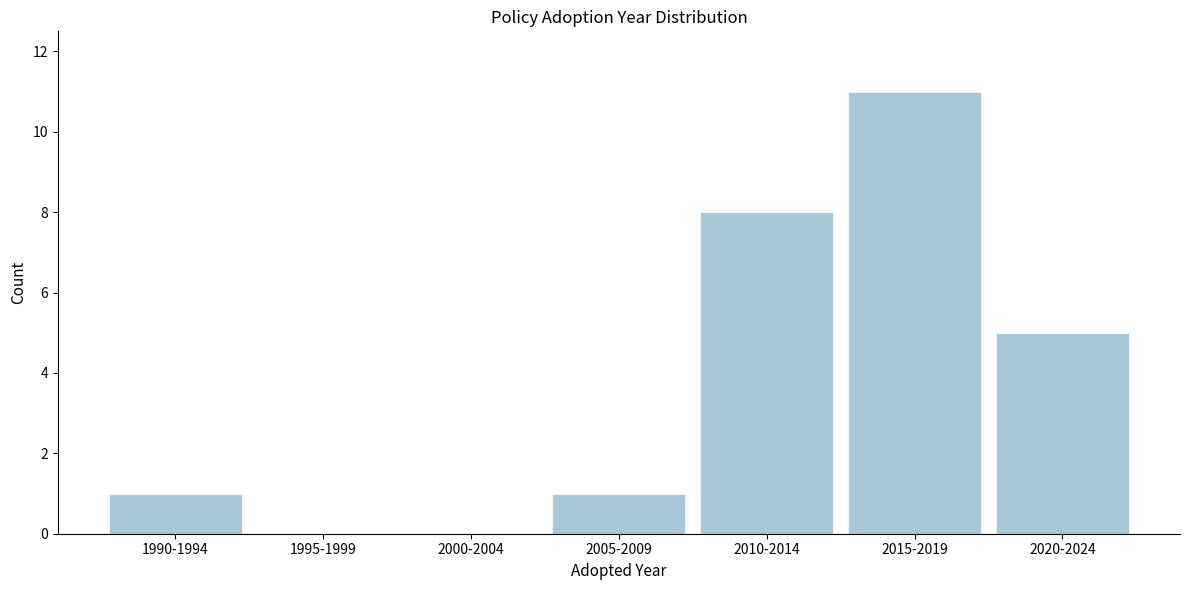

Reading left to right, extract all data points from this chart.

1990-1994=1	1995-1999=0	2000-2004=0	2005-2009=1	2010-2014=8	2015-2019=11	2020-2024=5